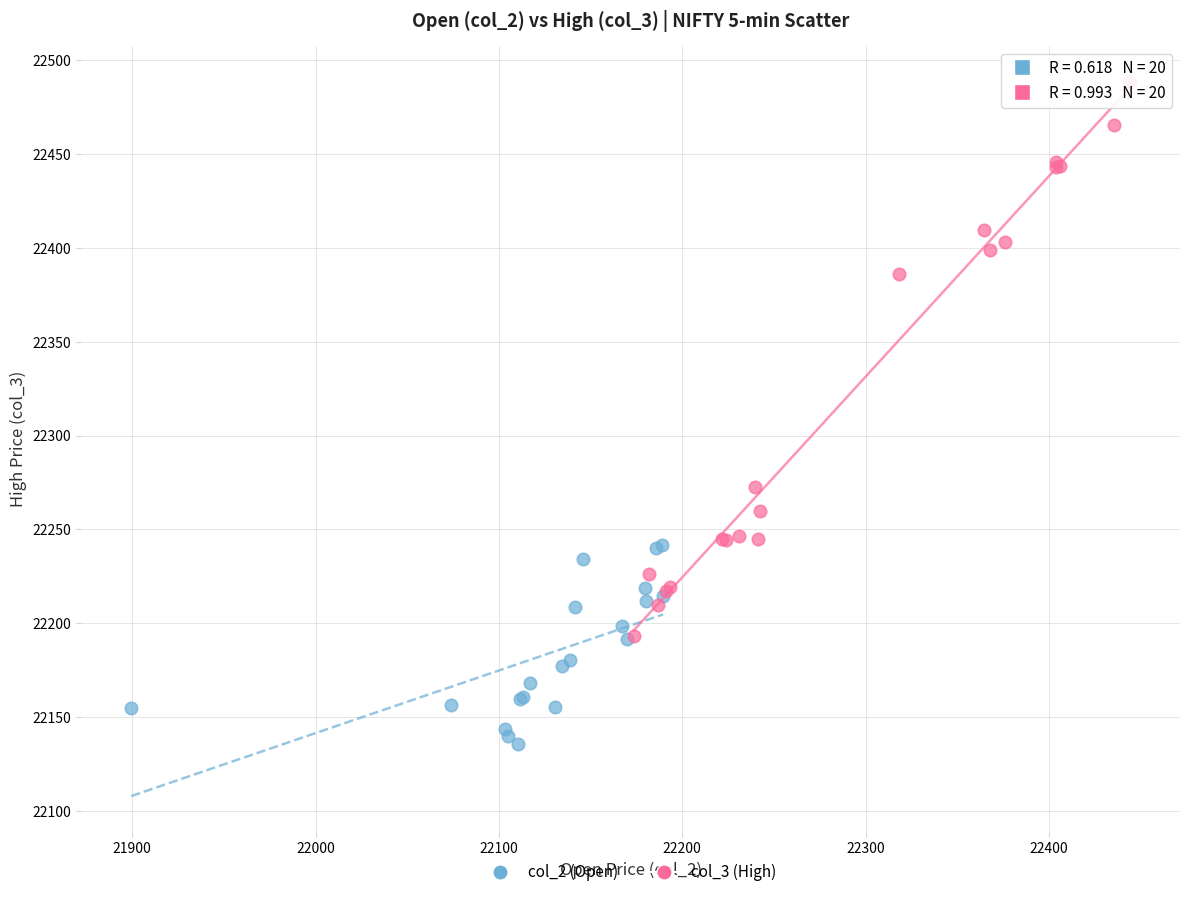

Which series contains the highest Y value?

col_3 (High)